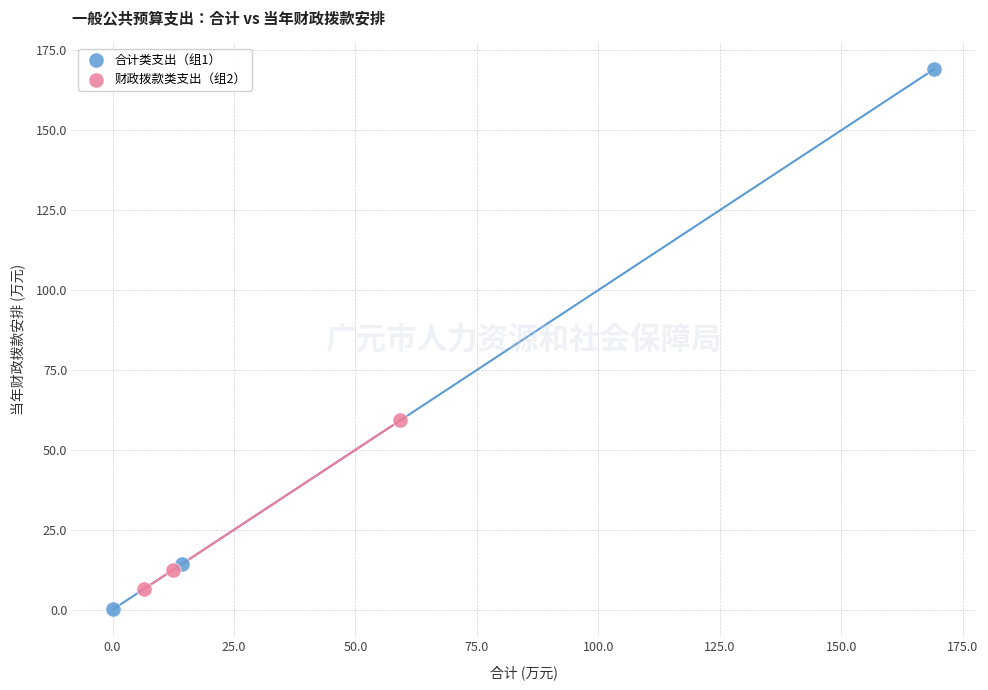

Which series reaches the maximum Y coordinate?

合计类支出（组1）